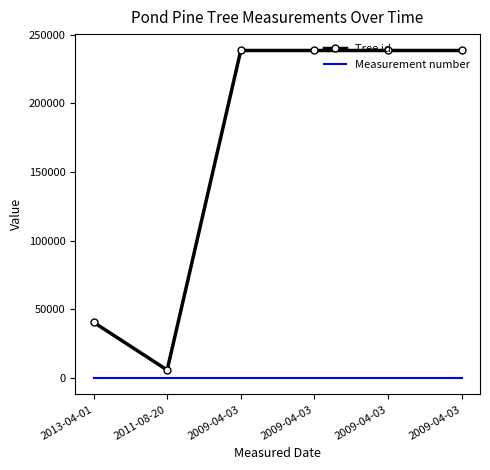

What is the label of the 1st point from the left?

2013-04-01